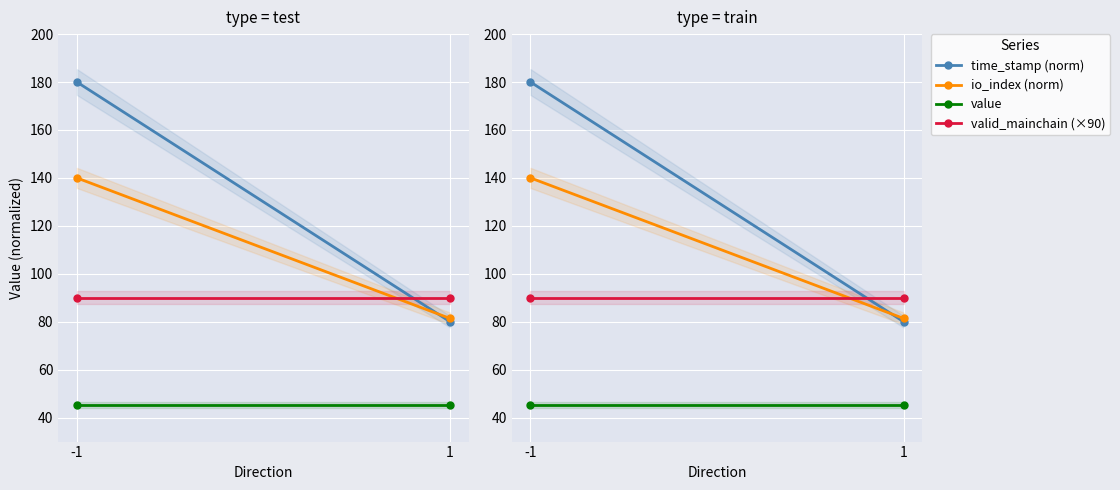

The value of value at -1 is 20.5. True or false?

False